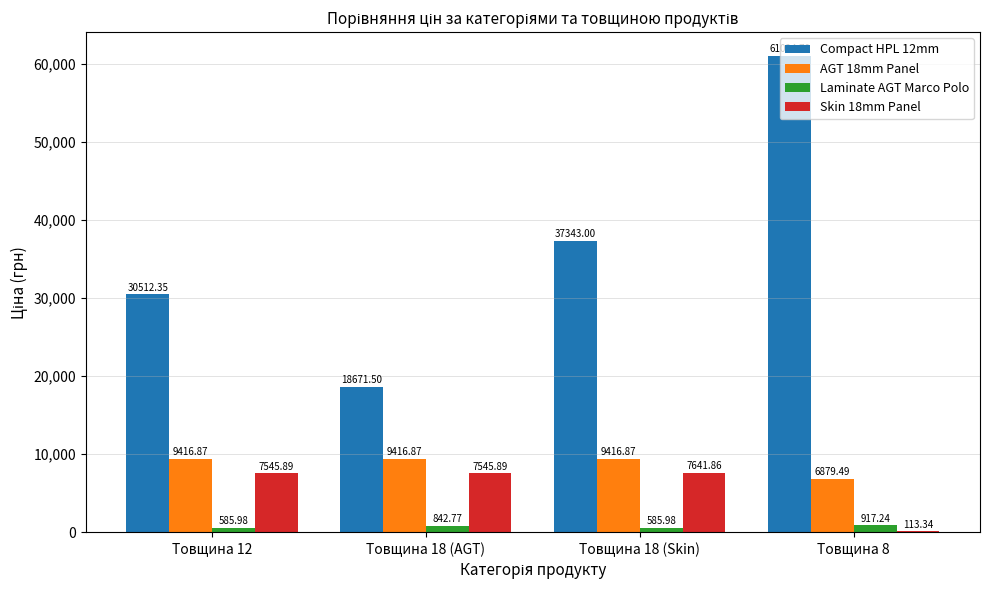

What is the sum of the AGT 18mm Panel values at Товщина 8 and Товщина 18 (Skin)?

16296.4